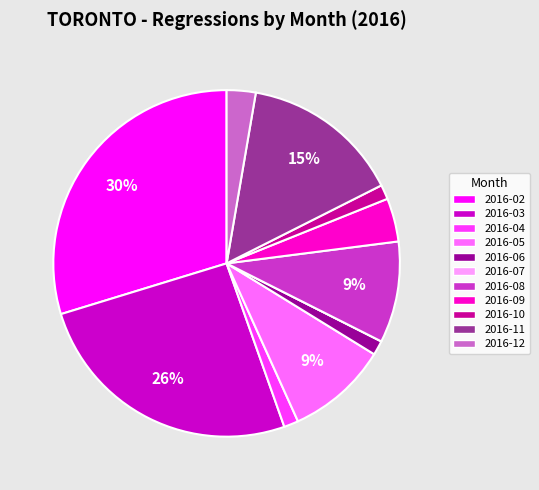

True or false: 2016-10 accounts for 1% of the total.

True